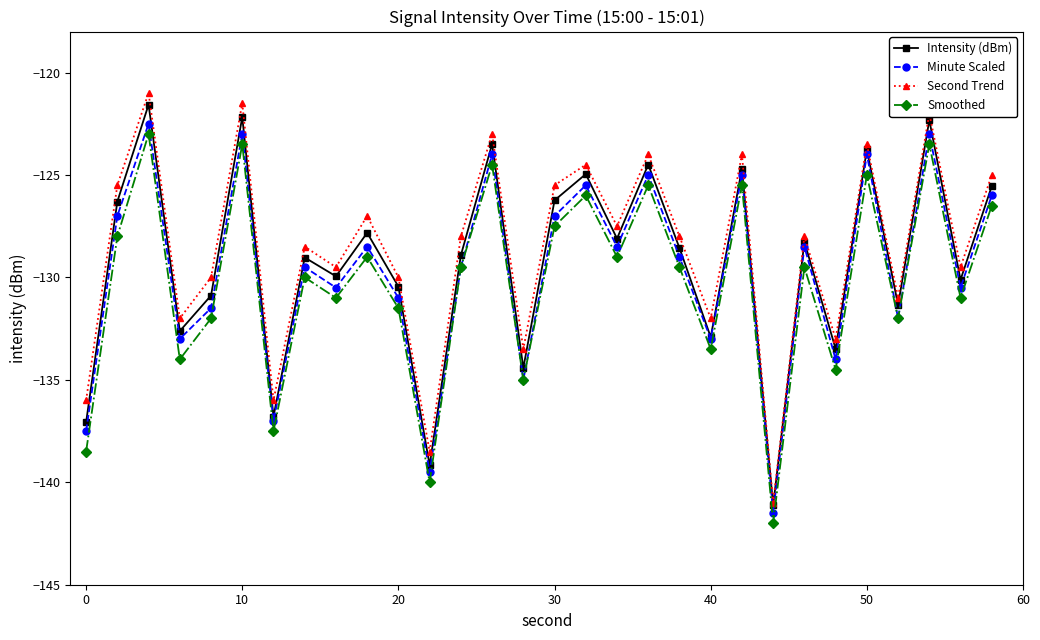

True or false: Minute Scaled and Second Trend intersect in this chart.

False